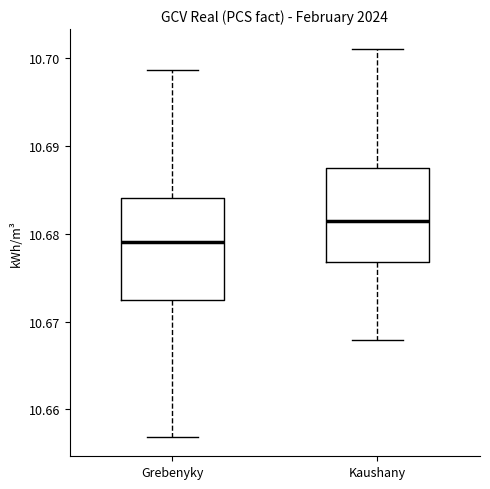

Reading left to right, read every box against the y-axis: the position of its median line, the range the box covers, and the ends of its whiskers. The values are not printed on the chart, so give them approximately, as read against the axis.

Grebenyky: median 10.679, box 10.672 to 10.684, whiskers 10.657 to 10.699
Kaushany: median 10.681, box 10.677 to 10.688, whiskers 10.668 to 10.701